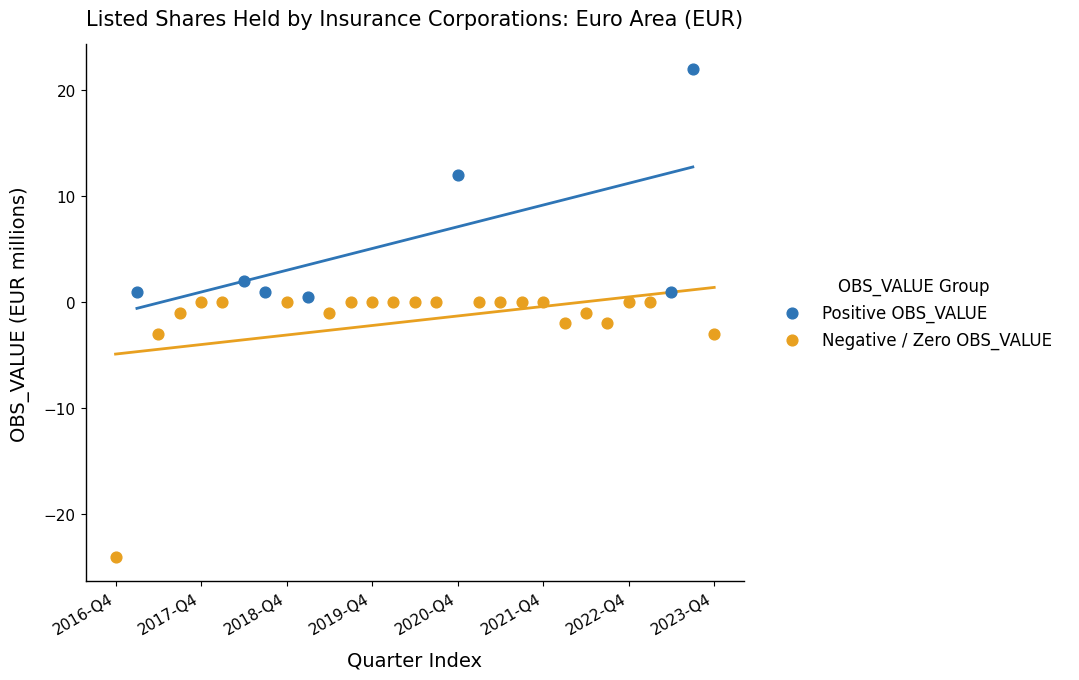

Which series reaches the maximum Y coordinate?

Positive OBS_VALUE